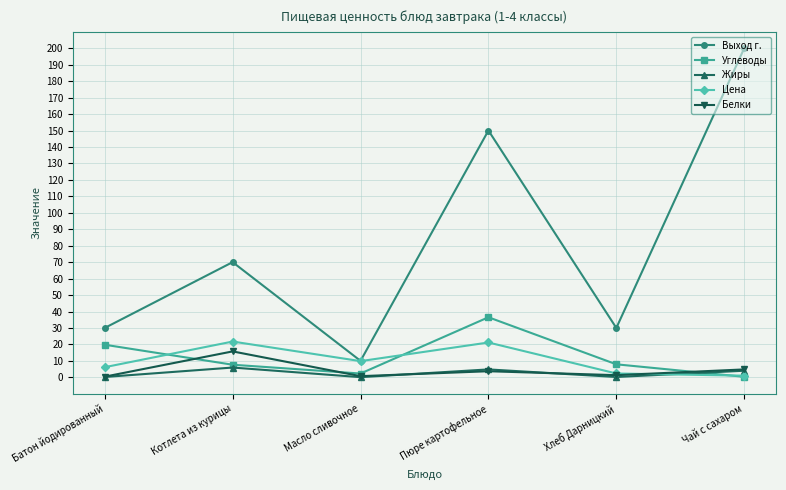

True or false: Жиры has a value of 5.9 at Котлета из курицы.

True